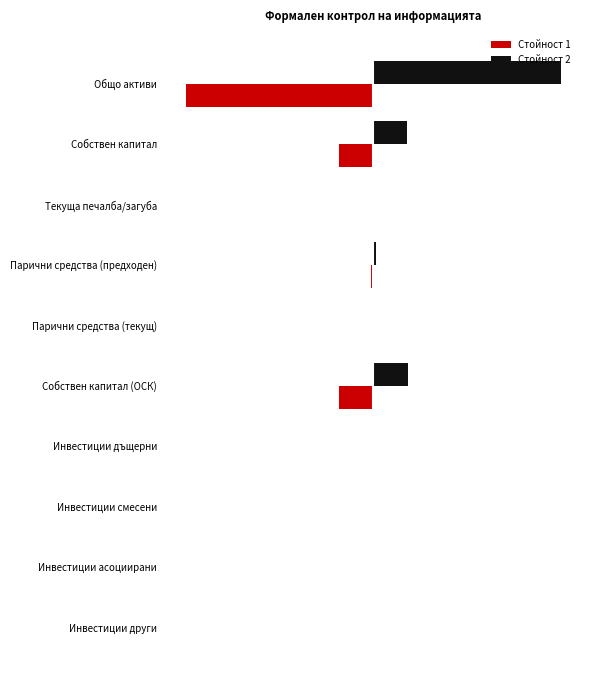

What are all the series names shown in the legend?

Стойност 1, Стойност 2